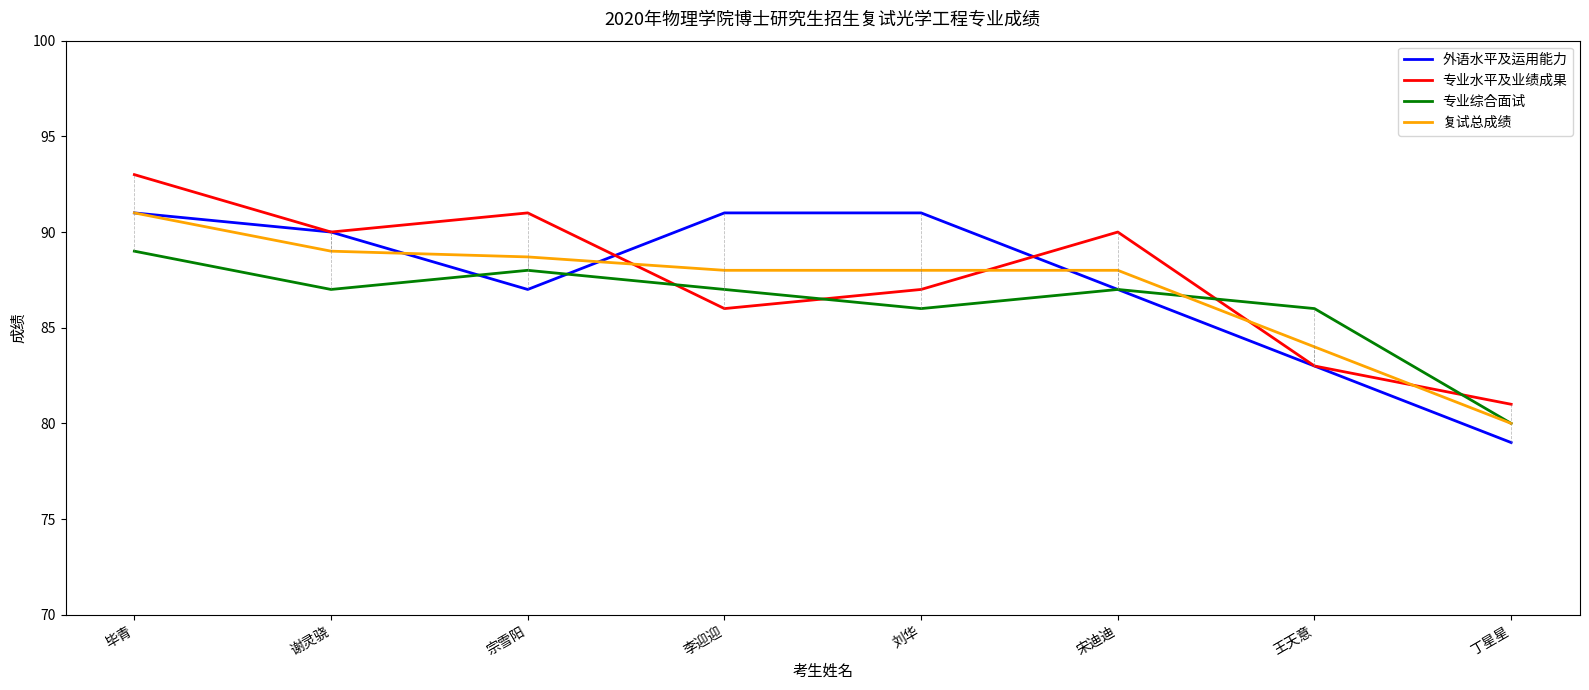

What is the smallest value displayed?

79.0